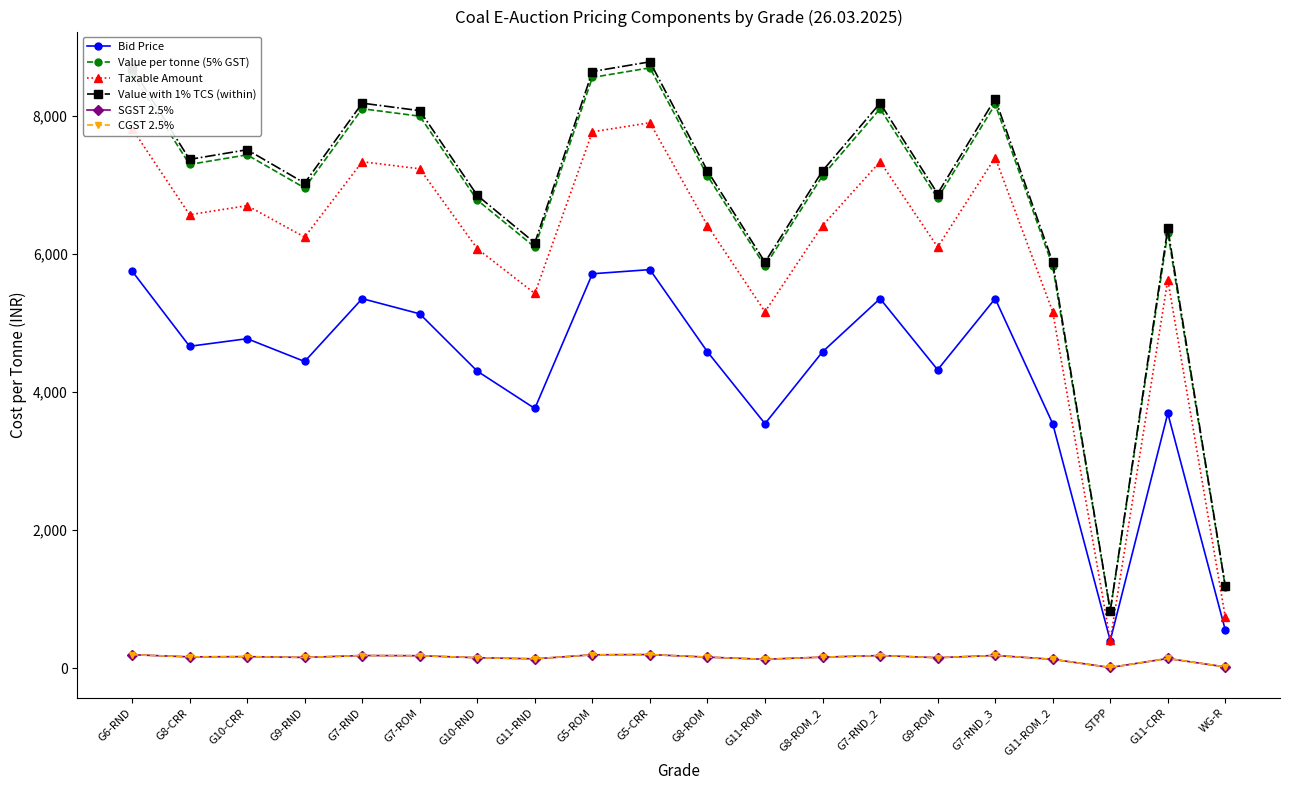

What is the greatest value displayed?

8778.0